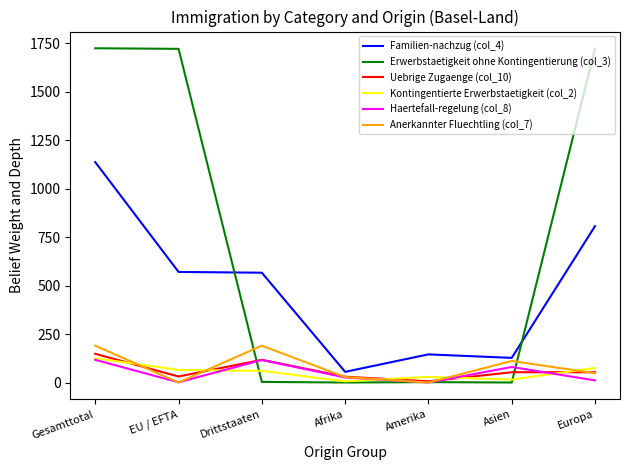

What is the maximum value shown in the chart?

1723